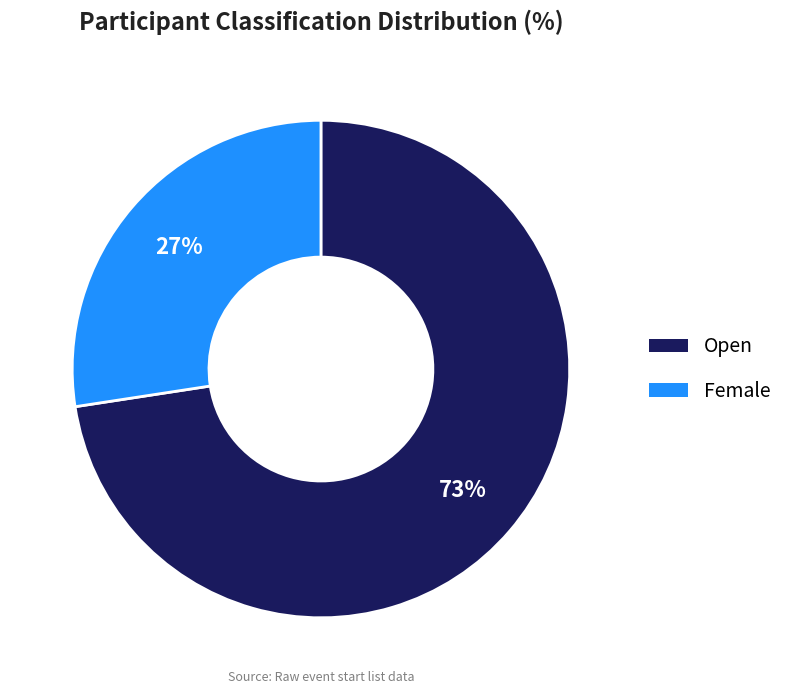

Rank the categories by value from highest to lowest.

Open, Female